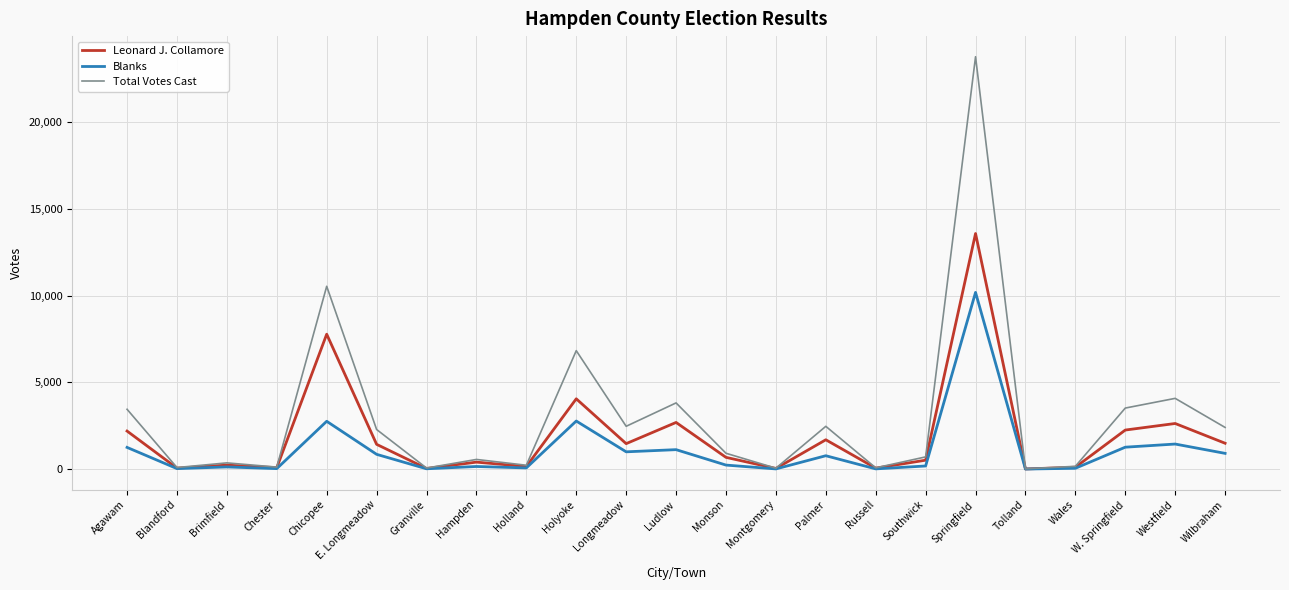

True or false: Blanks has a value of 10185 at Springfield.

True